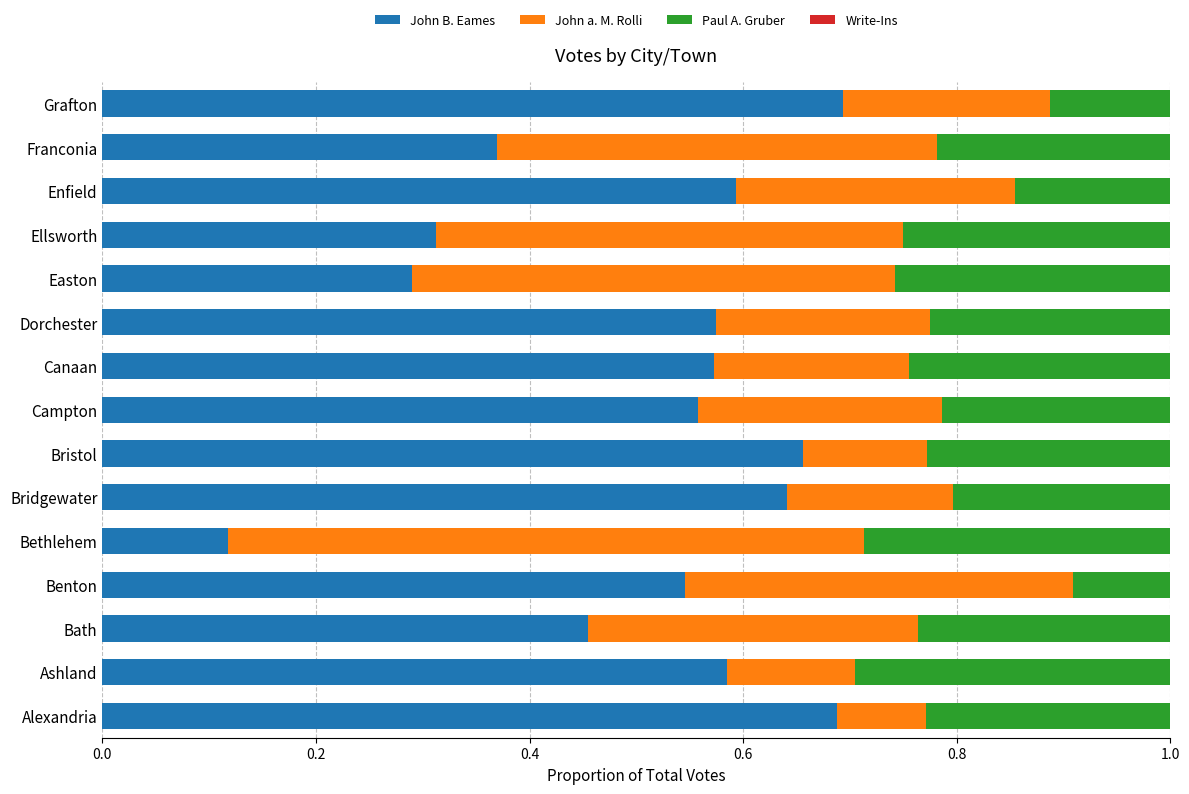

Where is John B. Eames nearest to the value 0?

Bethlehem